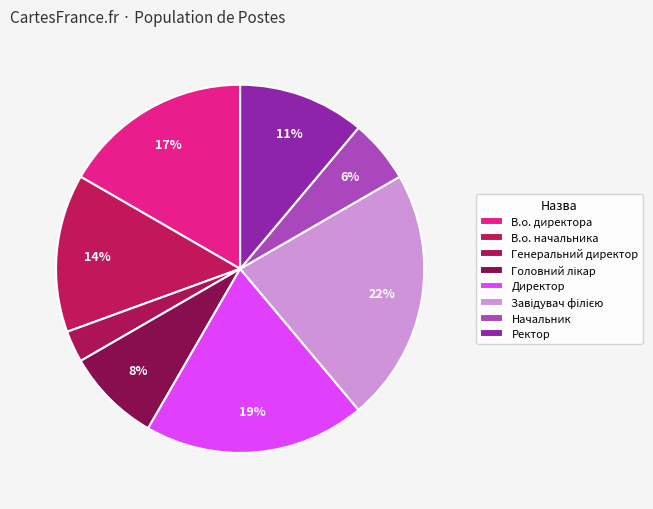

How many slices are in this pie chart?

8